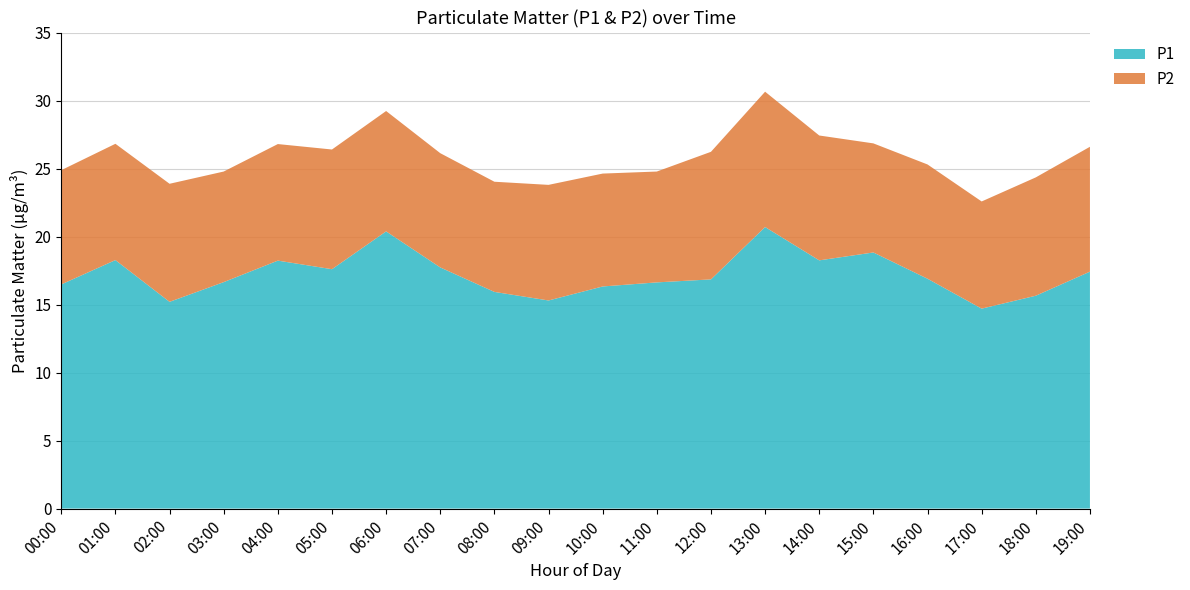

Reading left to right, what are all the values shown in this chart?

P1: 00:00=16.5	01:00=18.3	02:00=15.2	03:00=16.6	04:00=18.2	05:00=17.6	06:00=20.4	07:00=17.7	08:00=15.9	09:00=15.3	10:00=16.3	11:00=16.6	12:00=16.9	13:00=20.7	14:00=18.2	15:00=18.8	16:00=16.9	17:00=14.7	18:00=15.7	19:00=17.4
P2: 00:00=8.4	01:00=8.6	02:00=8.7	03:00=8.1	04:00=8.6	05:00=8.8	06:00=8.8	07:00=8.4	08:00=8.1	09:00=8.5	10:00=8.3	11:00=8.2	12:00=9.4	13:00=9.9	14:00=9.2	15:00=8.0	16:00=8.4	17:00=7.9	18:00=8.7	19:00=9.2